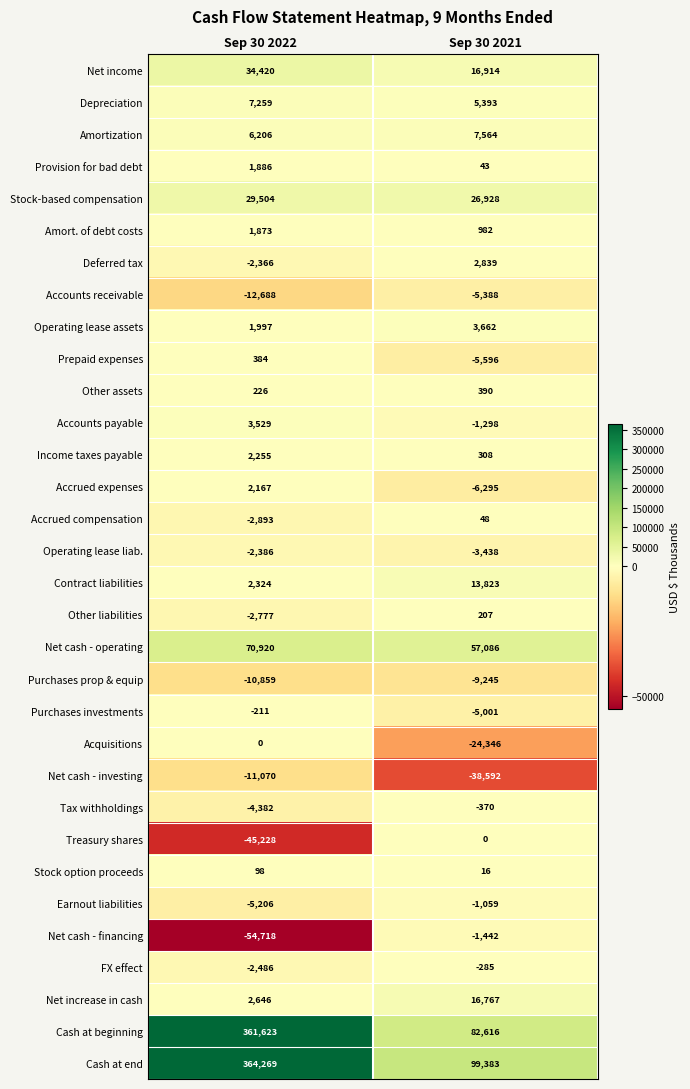

What is the difference between the Accounts receivable values at Sep 30 2021 and Sep 30 2022?

7300